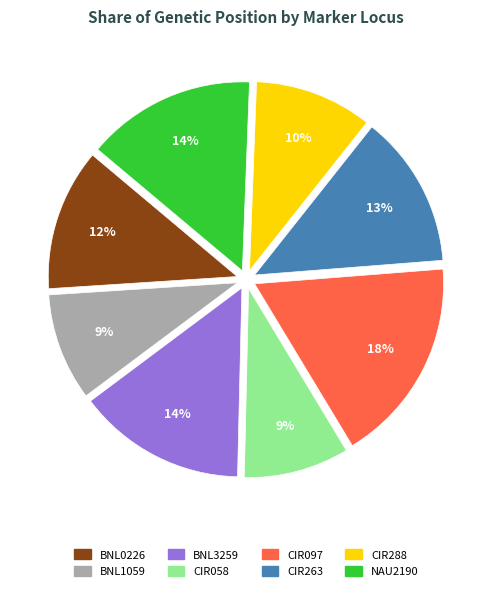

To the nearest percent, what portion does CIR097 represent?

18%